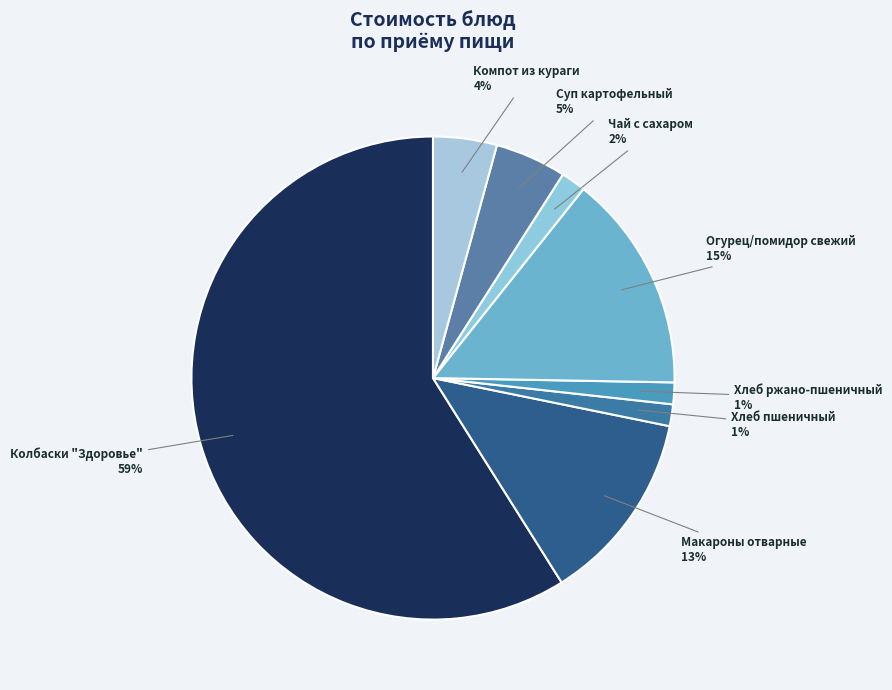

Count the number of slices in the pie.

8